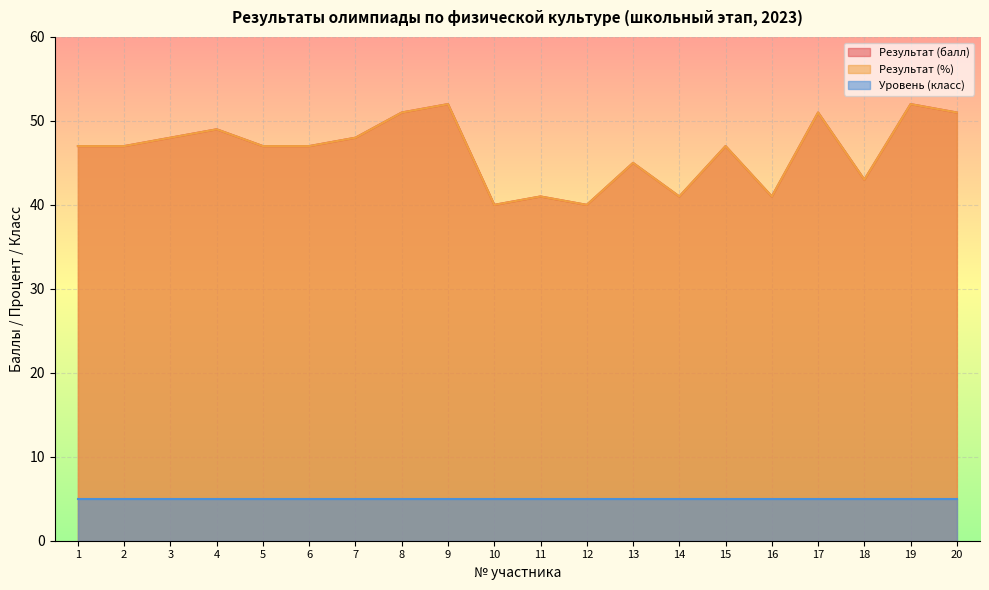

Which label corresponds to the smallest value in the chart?

10